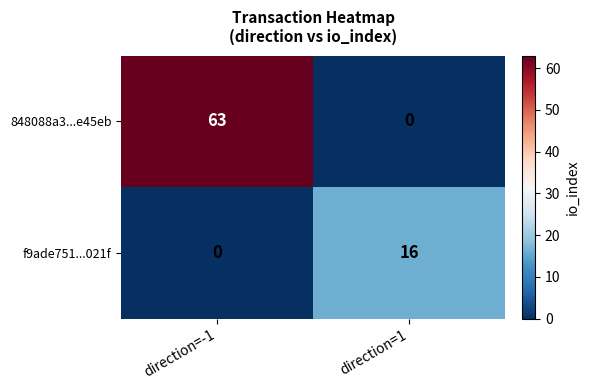

True or false: f9ade751...021f has a value of 0 at direction=-1.

True